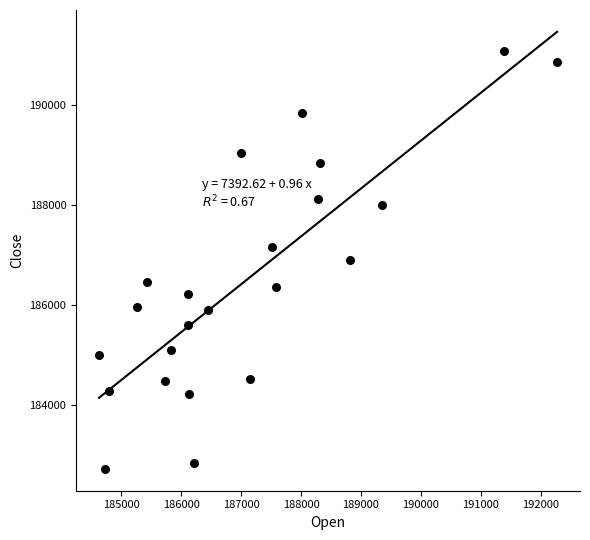

What is the range of Y values (max minus min)?

8360